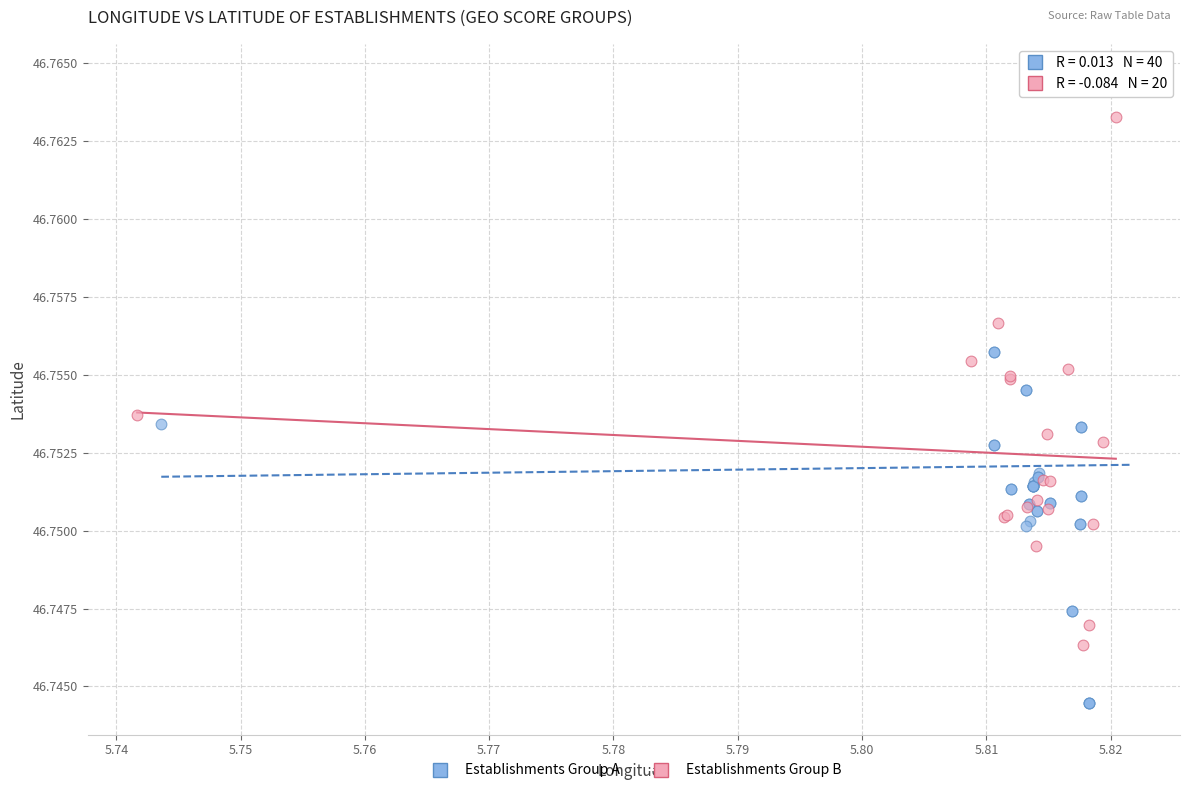

Which series has the widest spread of Y values?

Establishments Group A